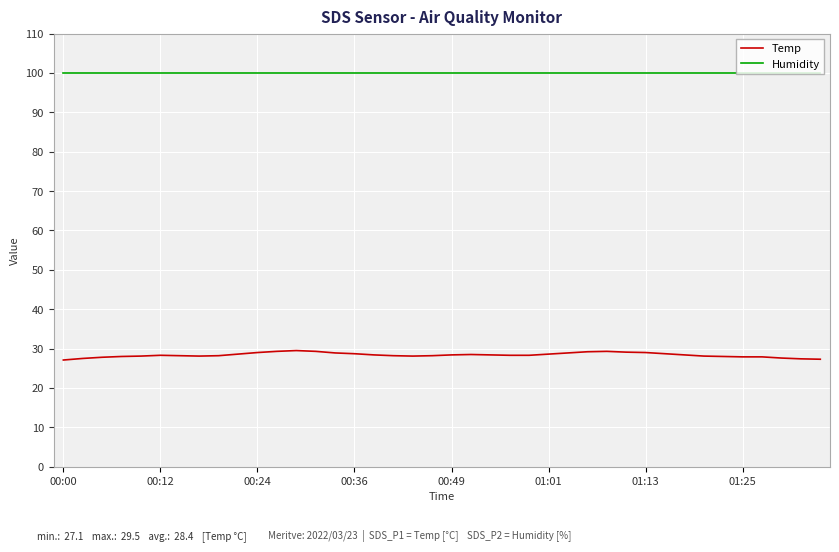

Rank the series by their average value, from lowest to highest.

Temp, Humidity